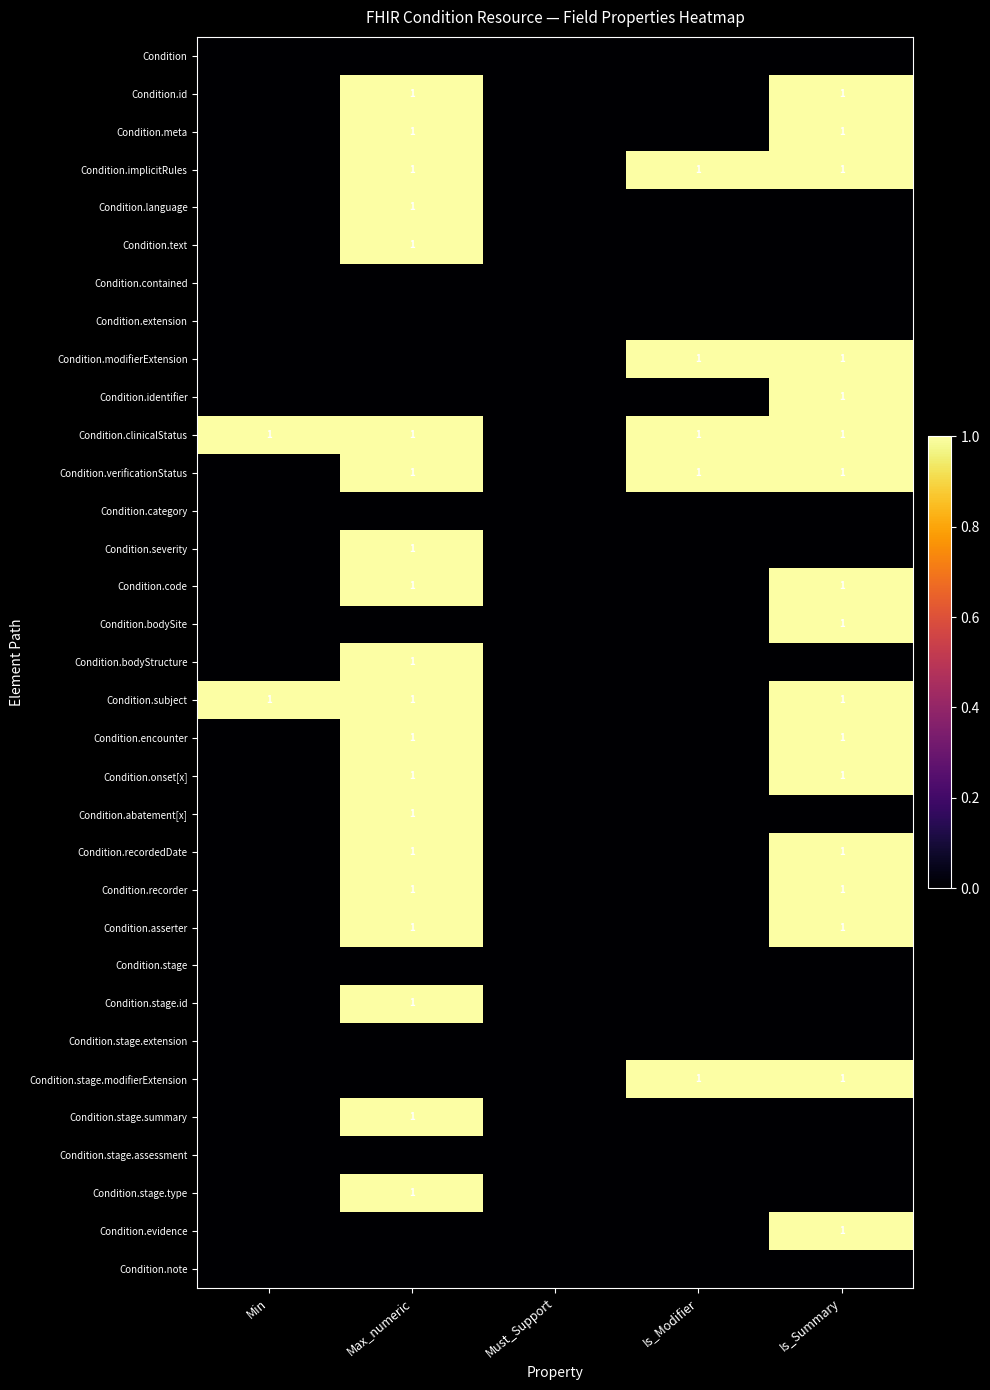

Is it true that Condition.language equals 2 at Max_numeric?

False